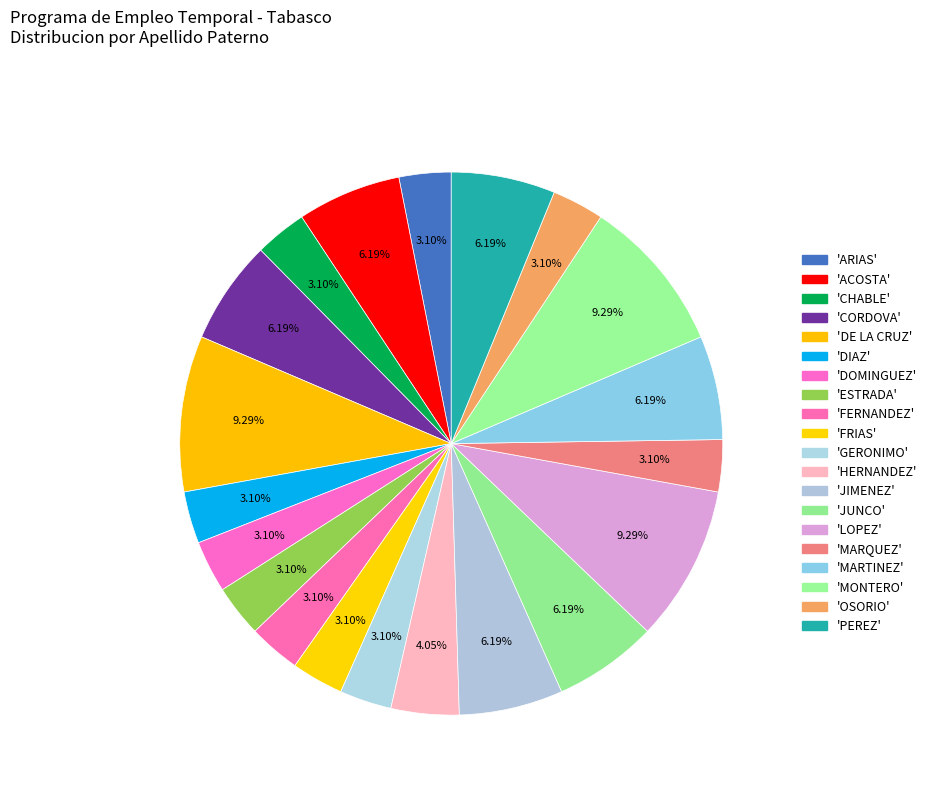

Count the number of slices in the pie.

20